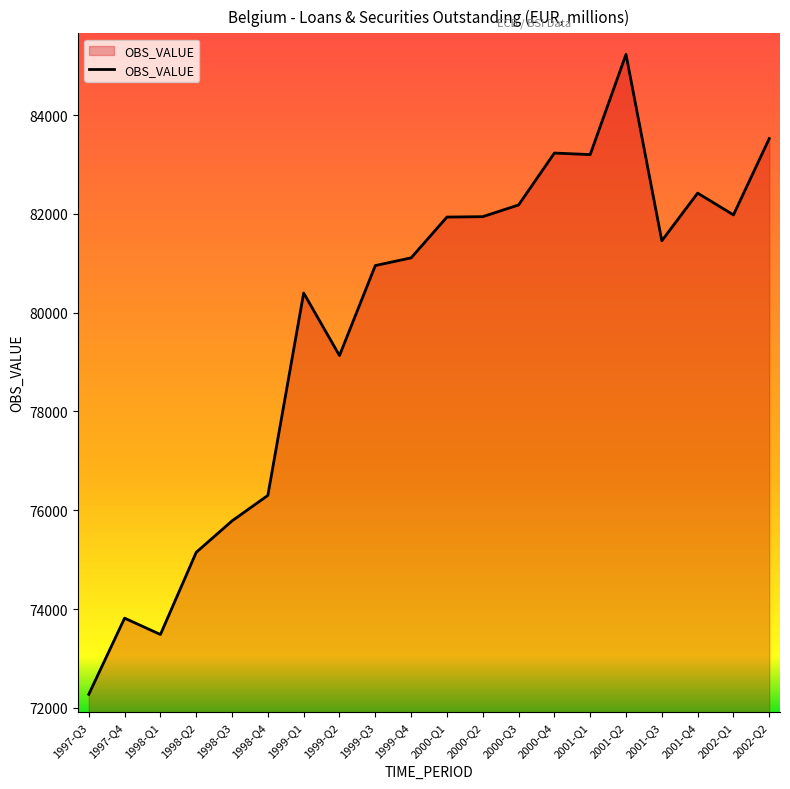

The chart shows a value of 44868 at 1999-Q2. True or false?

False